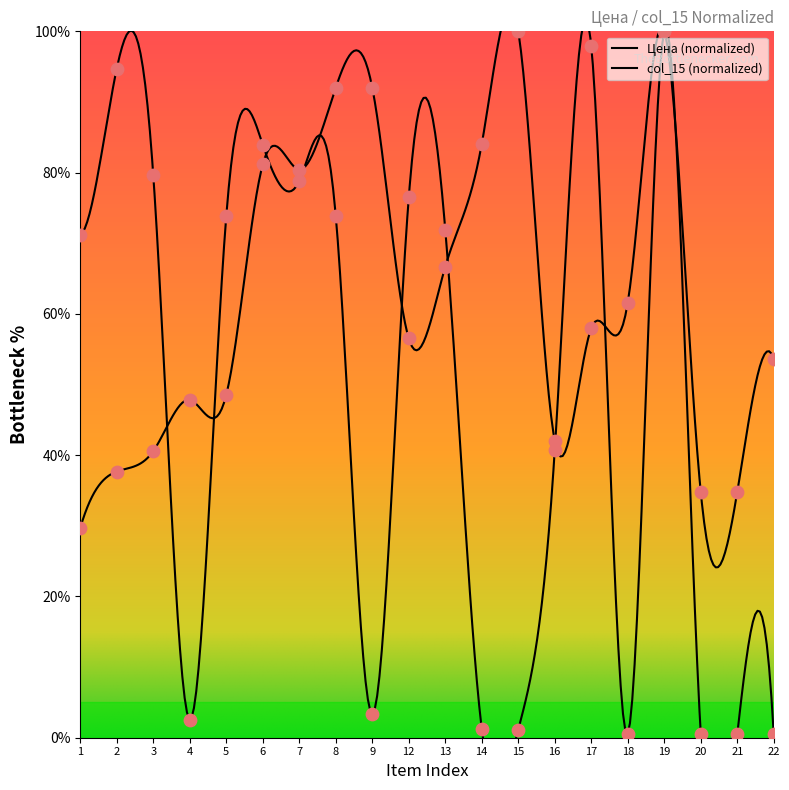

Which series has the widest spread of Y values?

col_15